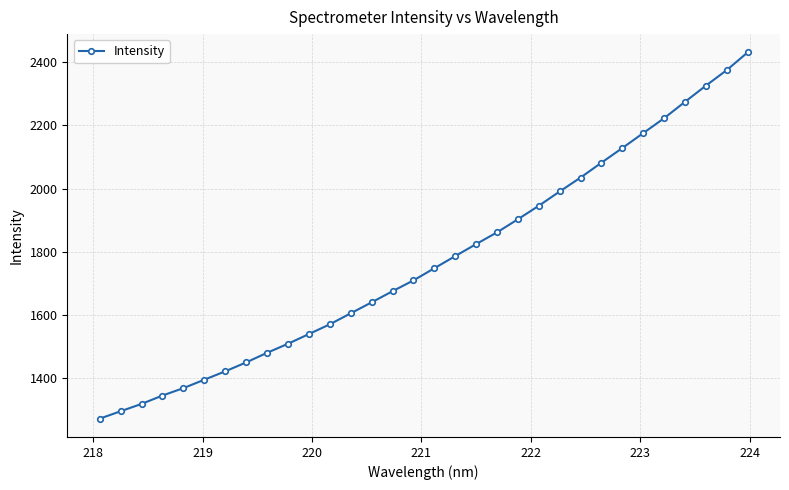

True or false: the data has more than 2 interior local peaks.

False